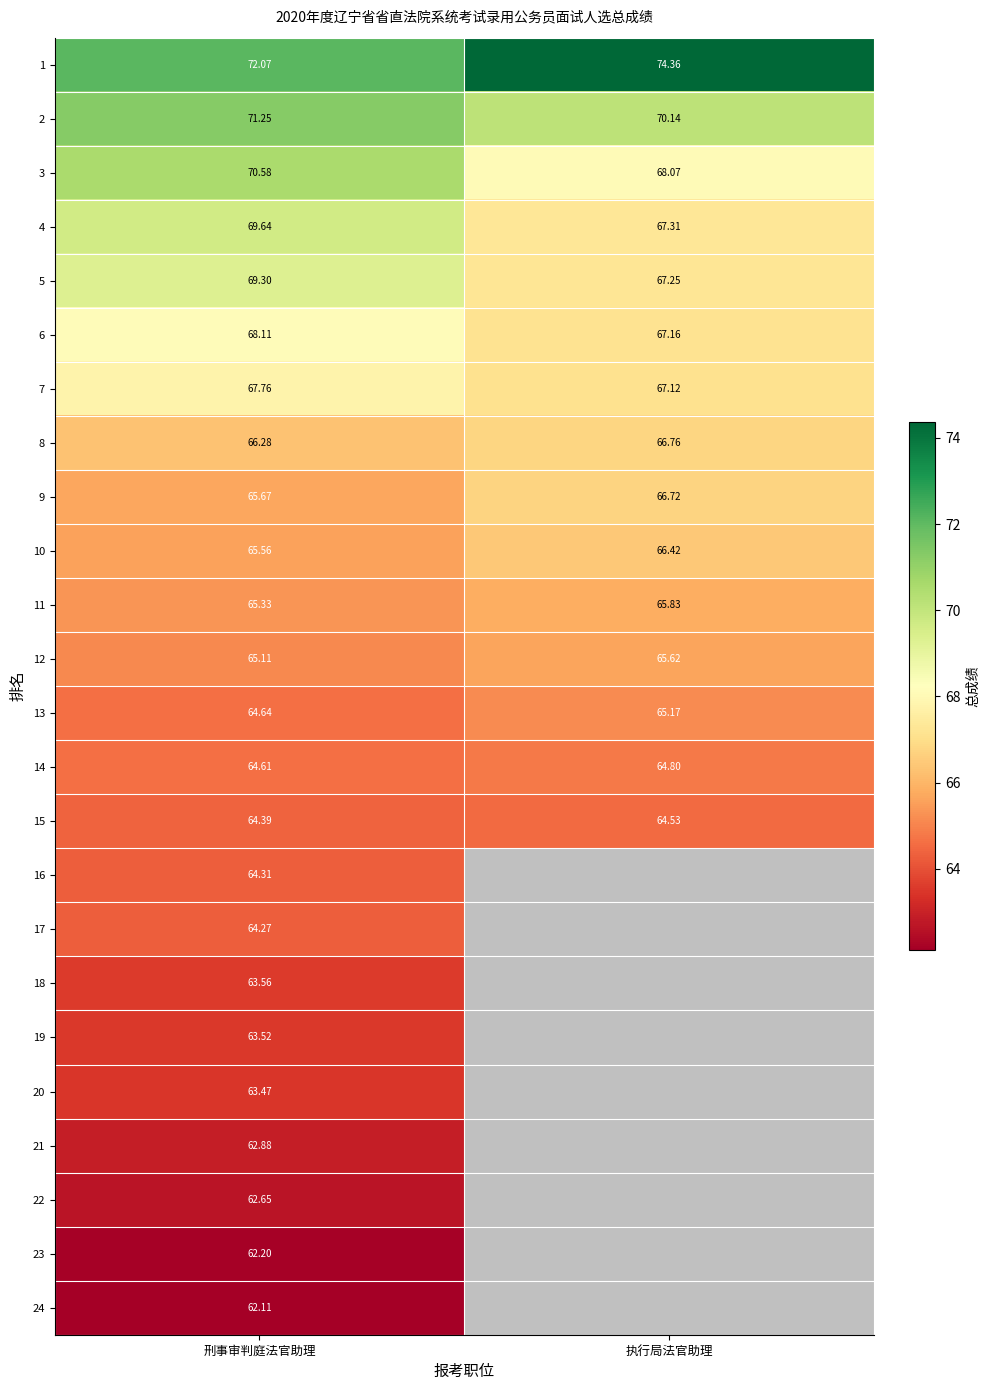

Between 刑事审判庭法官助理 and 执行局法官助理, which is larger?

执行局法官助理